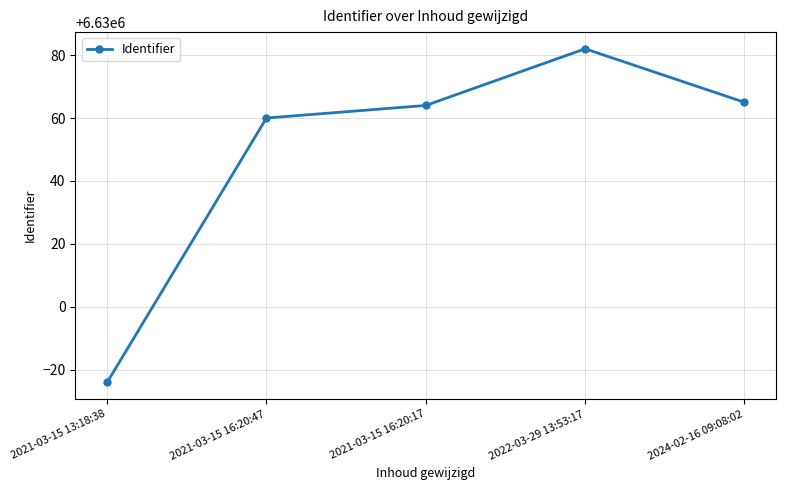

Reading right to left, what are all the values shown in this chart?

2024-02-16 09:08:02=6630065	2022-03-29 13:53:17=6630082	2021-03-15 16:20:17=6630064	2021-03-15 16:20:47=6630060	2021-03-15 13:18:38=6629976